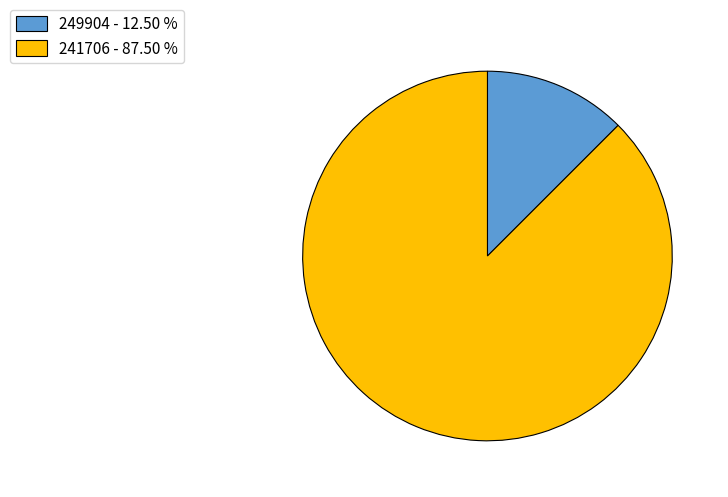

Combined, do 249904 - 12.50 % and 241706 - 87.50 % account for over 50%?

Yes